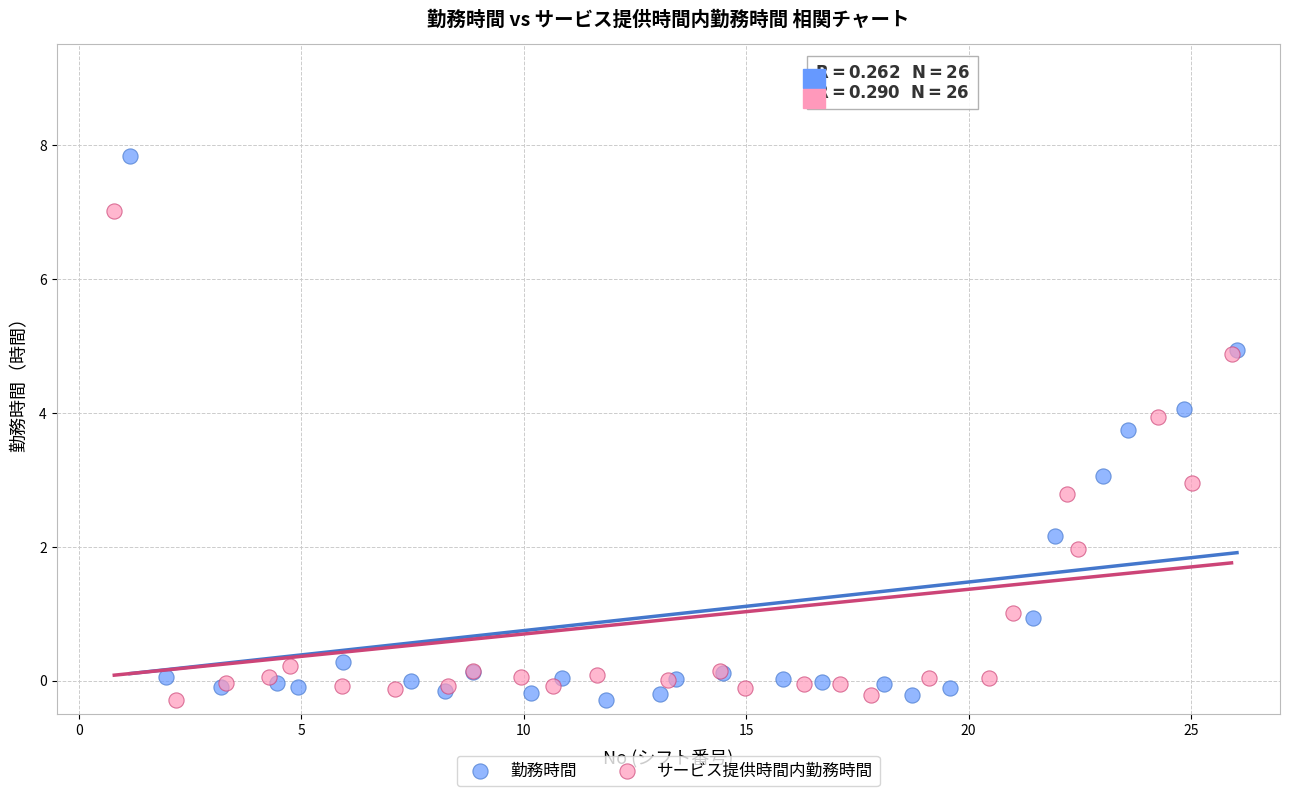

Which series reaches the maximum Y coordinate?

勤務時間